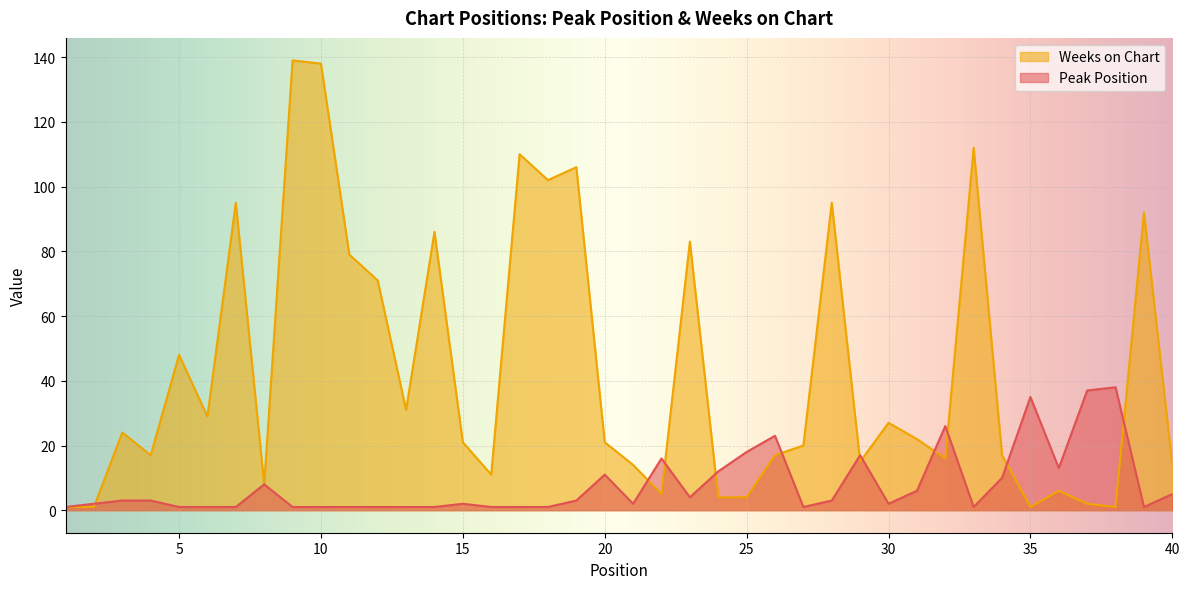

At which label is Peak Position closest to 19?

25